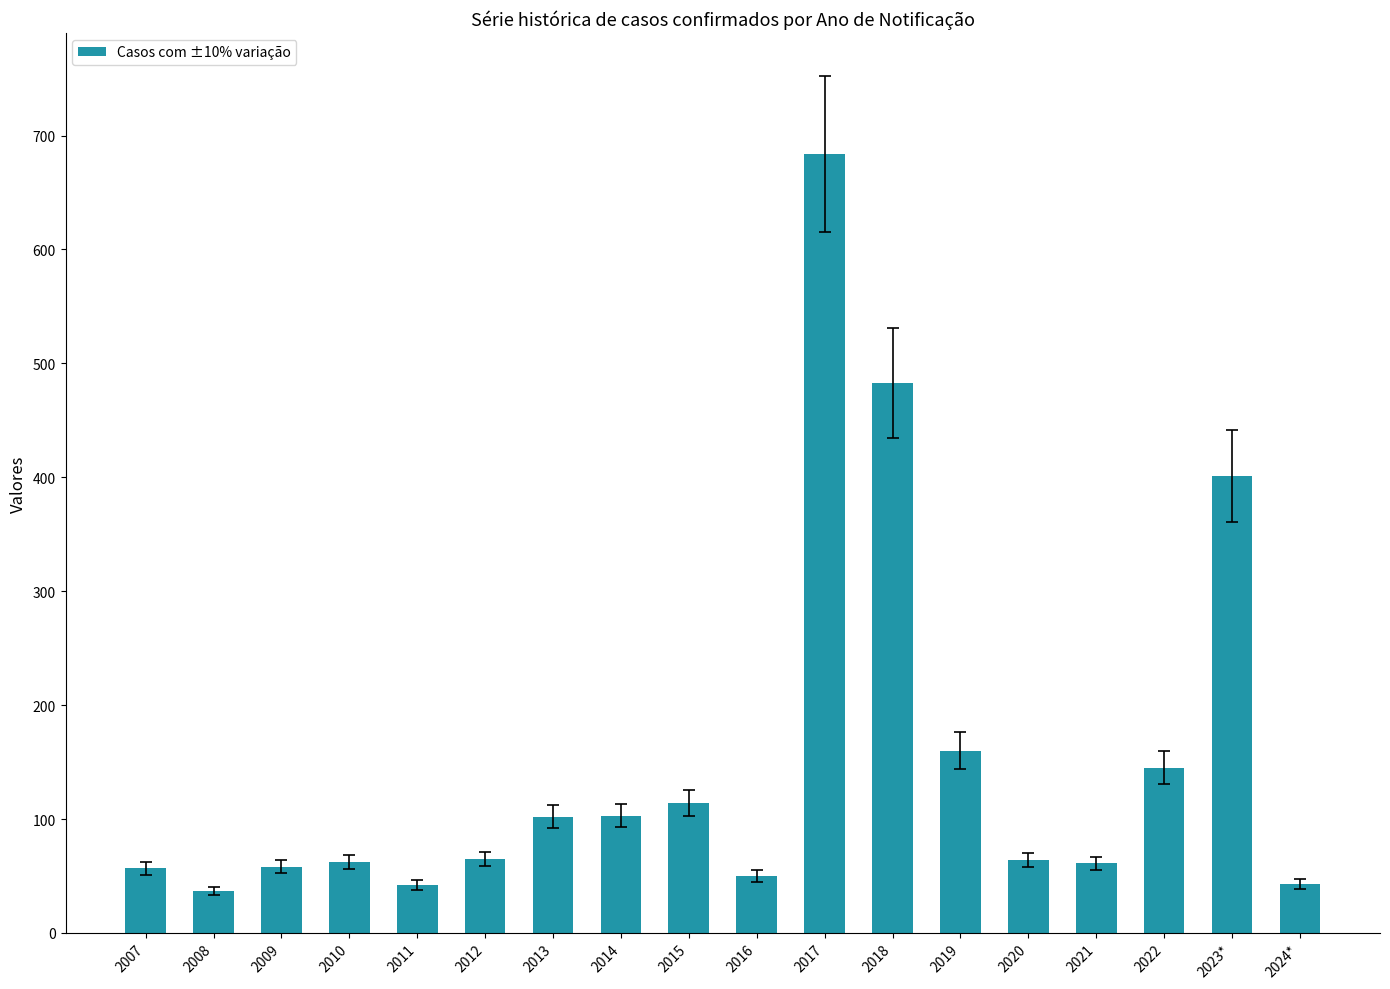

What is the label of the 6th bar from the right?

2019